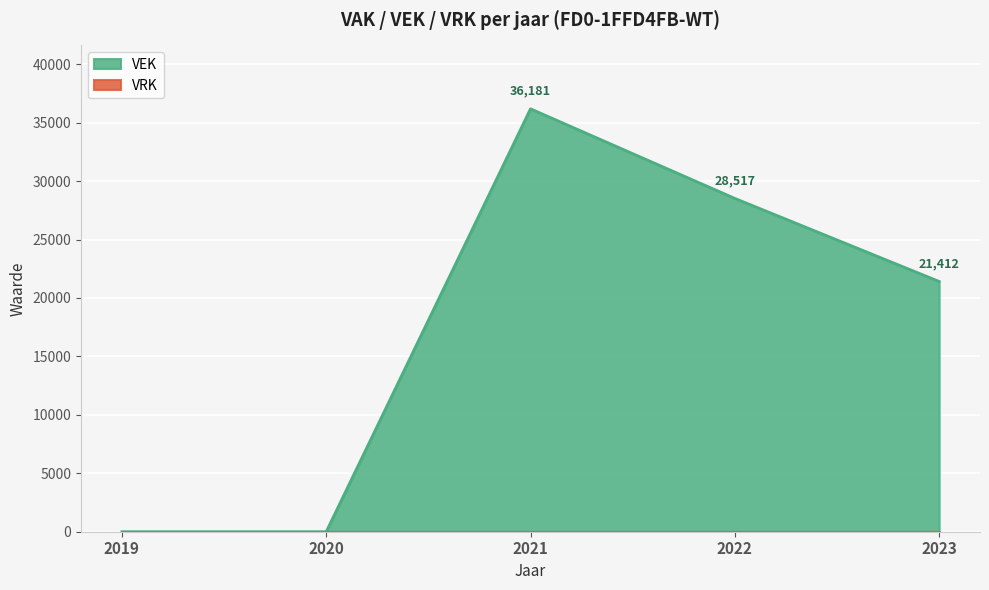

The chart shows a value of 14262 at 2019. True or false?

False